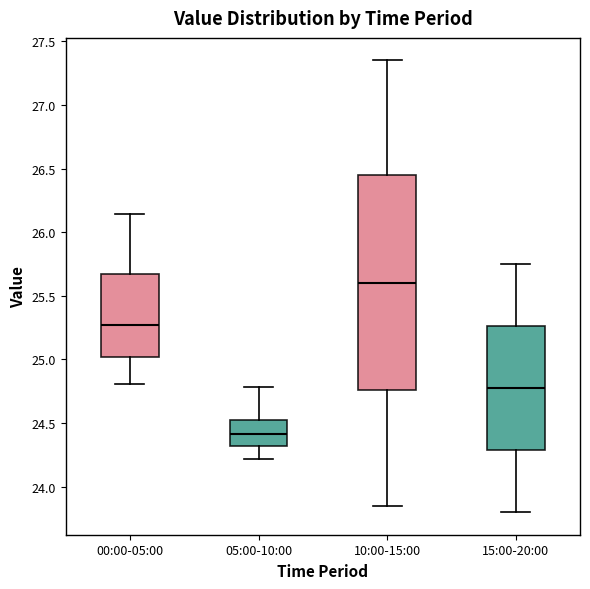

Reading left to right, read every box against the y-axis: the position of its median line, the range the box covers, and the ends of its whiskers. The values are not printed on the chart, so give them approximately, as read against the axis.

00:00-05:00: median 25.25, box 25.00 to 25.65, whiskers 24.80 to 26.15
05:00-10:00: median 24.40, box 24.30 to 24.55, whiskers 24.20 to 24.80
10:00-15:00: median 25.60, box 24.75 to 26.45, whiskers 23.85 to 27.35
15:00-20:00: median 24.80, box 24.30 to 25.25, whiskers 23.80 to 25.75